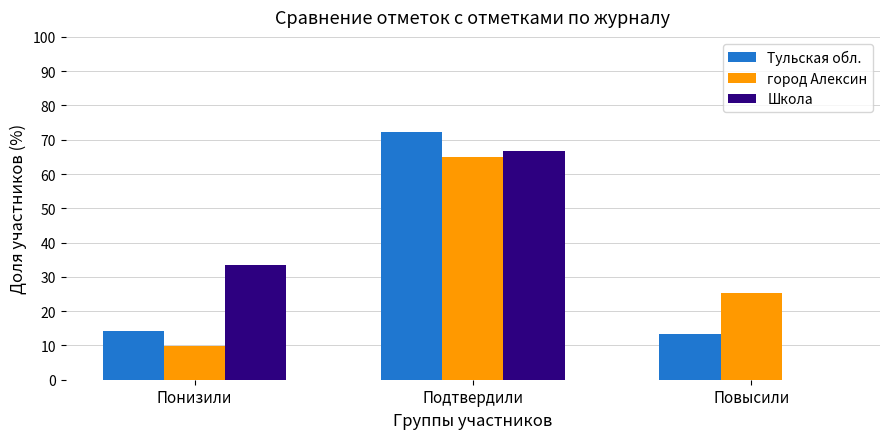

Which label corresponds to the largest value in the chart?

Подтвердили